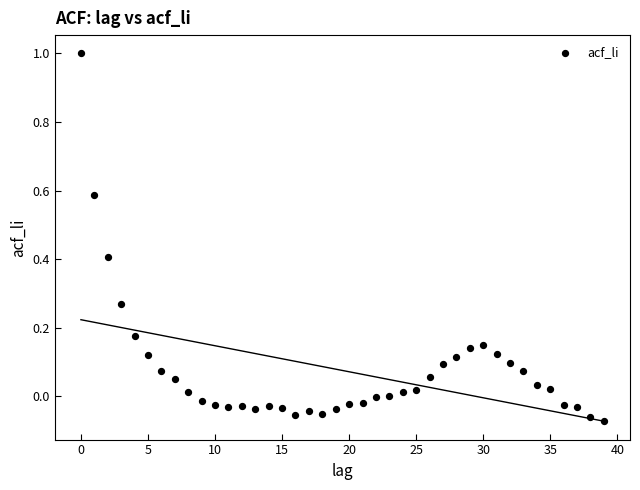

What is the range of Y values (max minus min)?

1.1